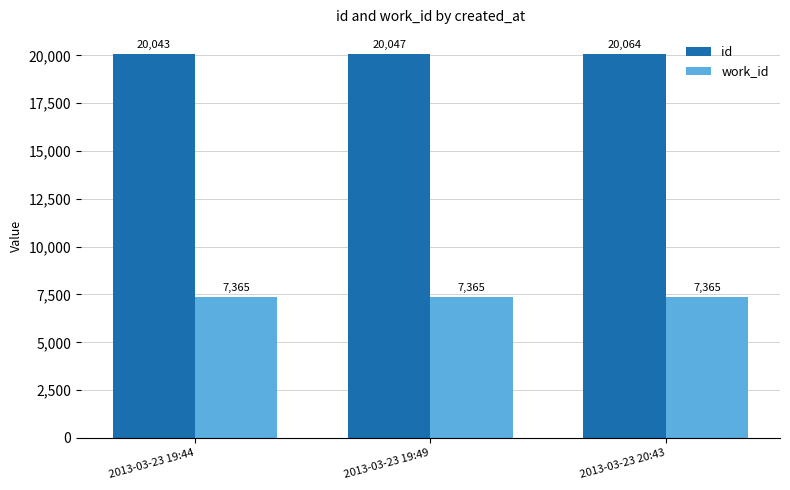

What is the sum of all work_id values?

22095